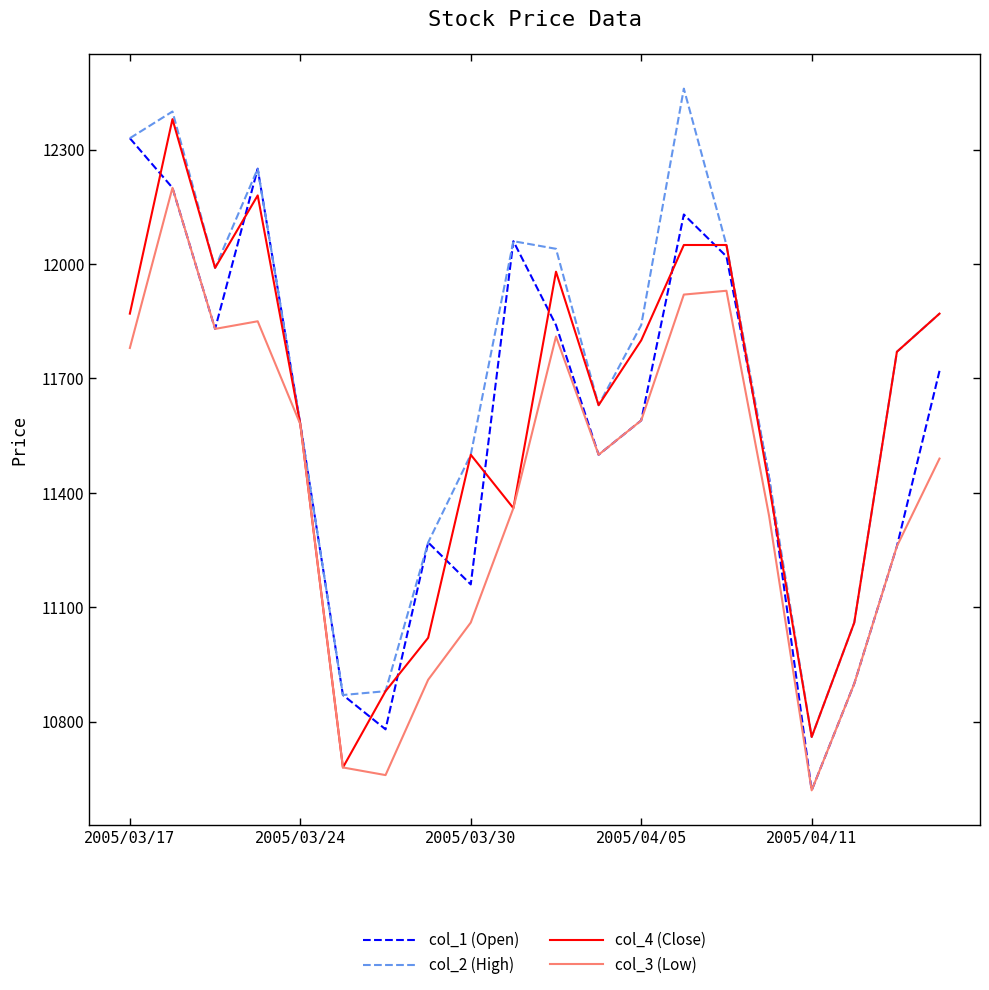

What is the smallest value displayed?

10620